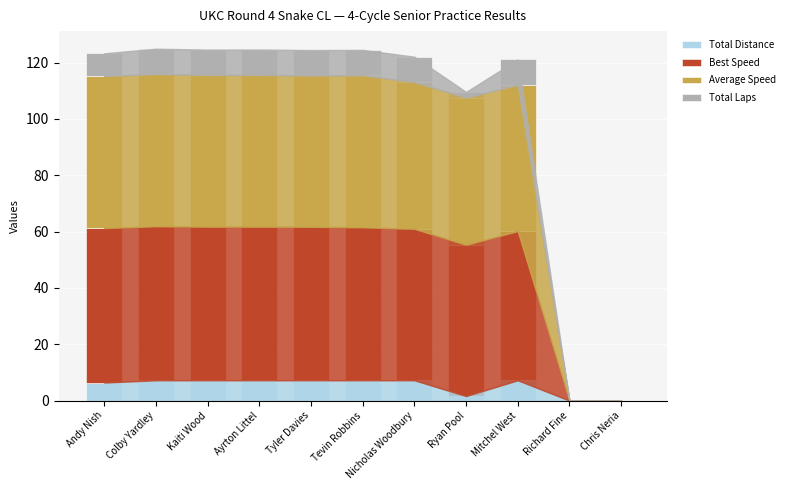

How many categories are shown in the chart?

11